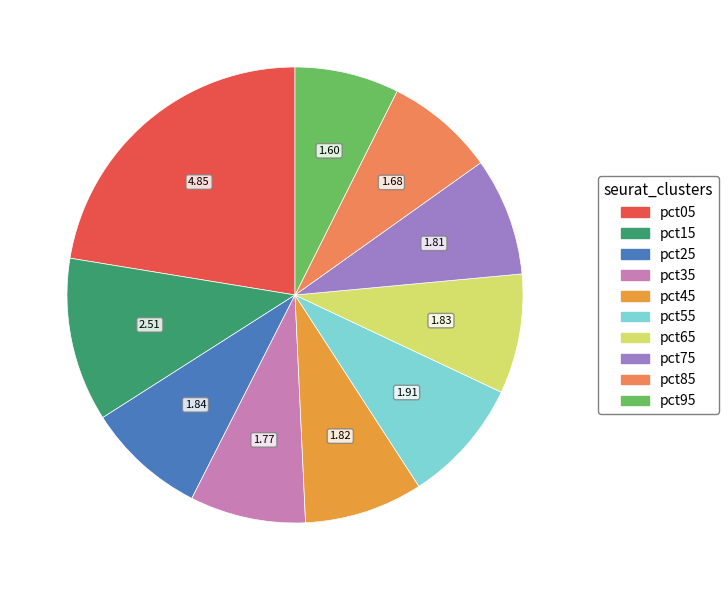

Is there any slice that represents more than half of the pie?

No